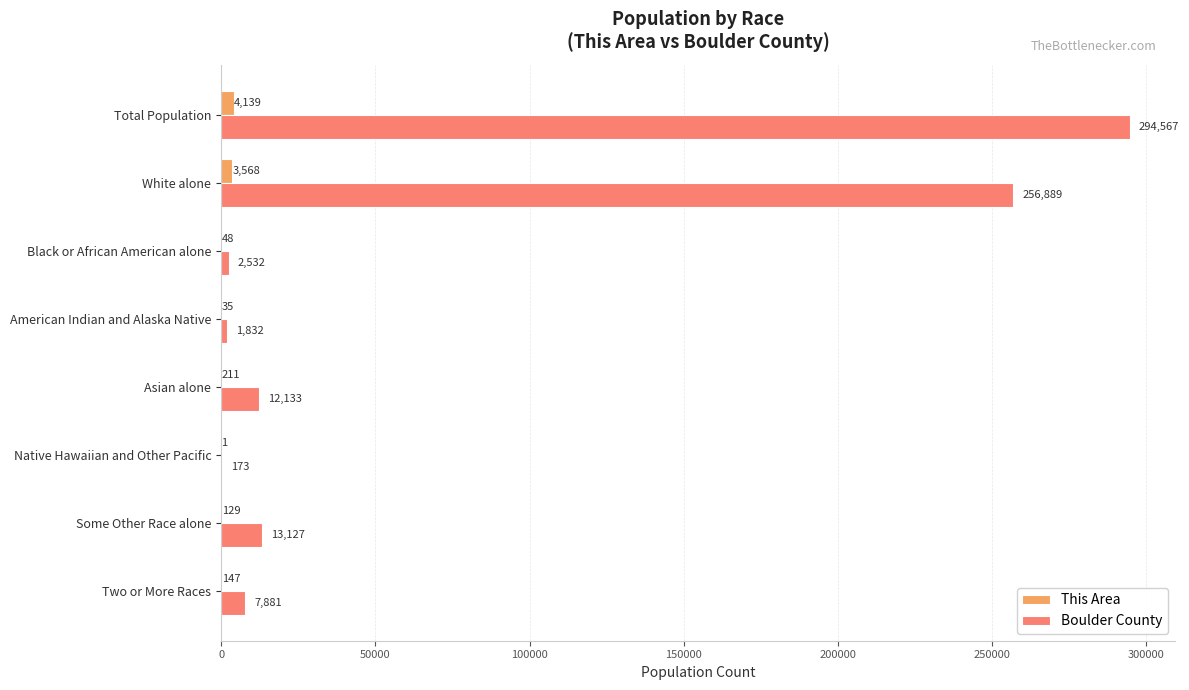

The value of This Area at Asian alone is 211. True or false?

True